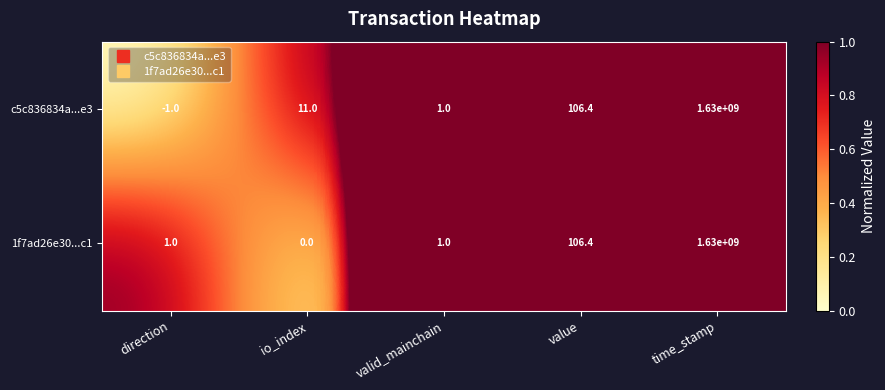

Reading left to right, list all the values displayed in this chart.

c5c836834a...e3: -1.0	11.0	1.0	106.4	1630000000.0
1f7ad26e30...c1: 1.0	0.0	1.0	106.4	1630000000.0